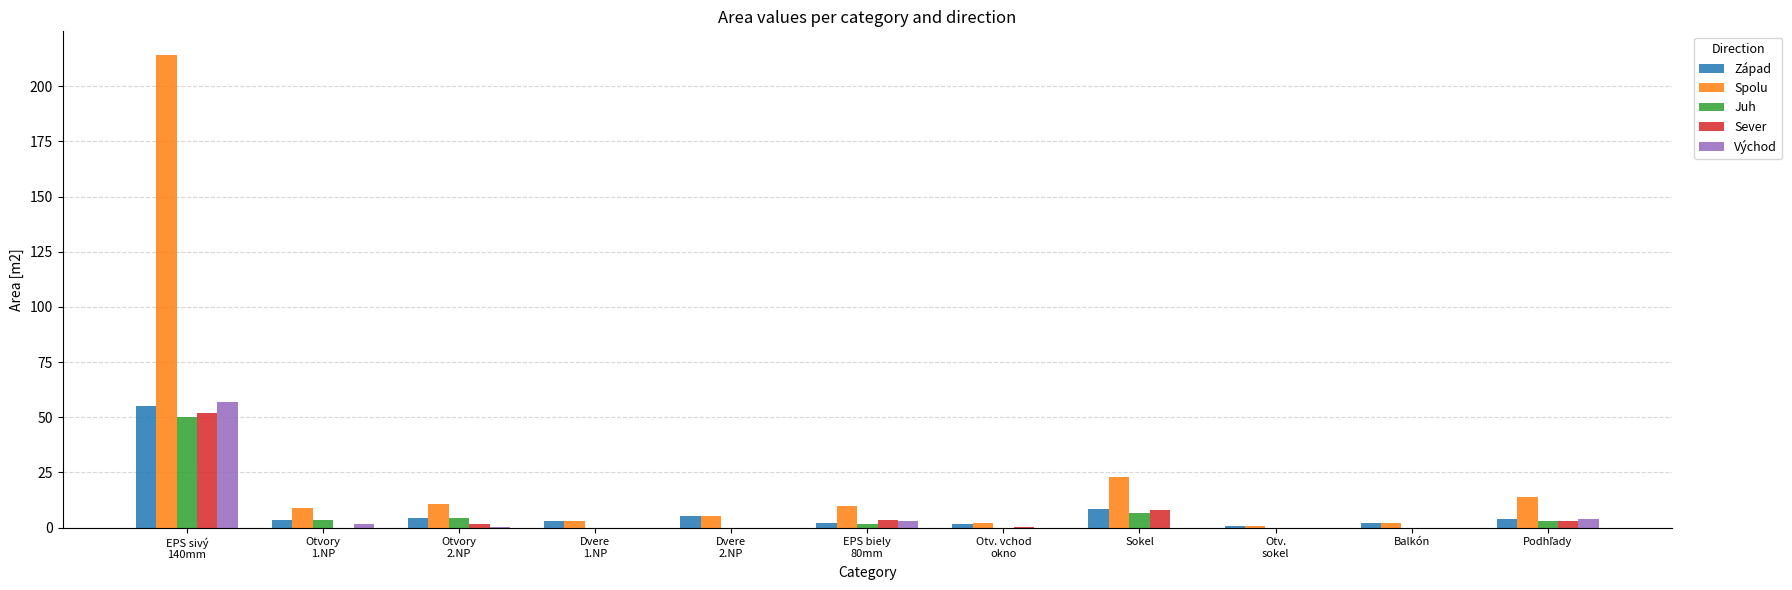

What is the sum of all Západ values?

90.1